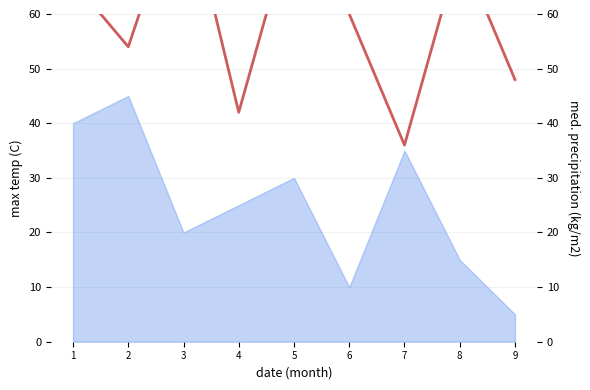

Which category has the highest value across all series?

3